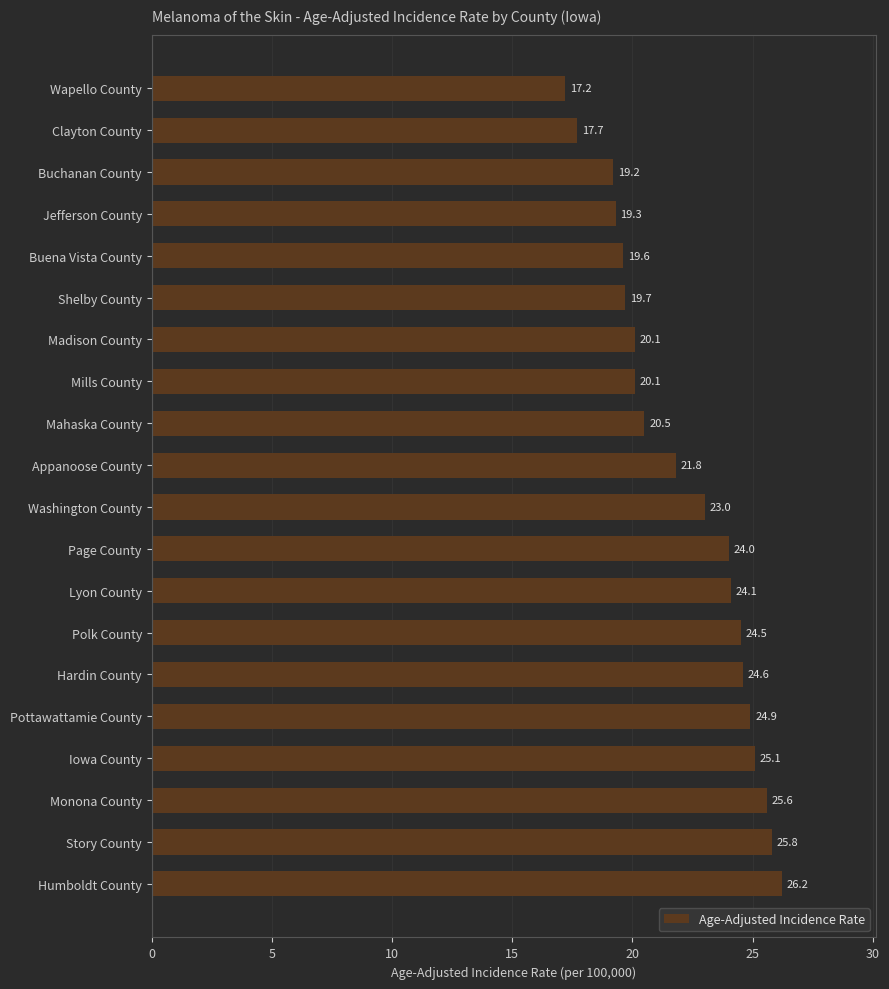

Where is the data nearest to the value 21?

Mahaska County